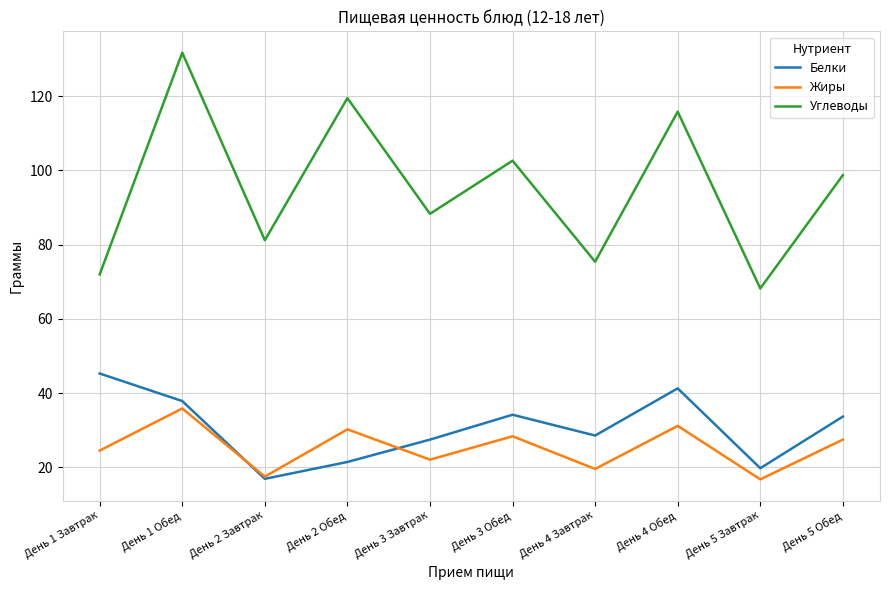

What position from the right is День 4 Завтрак?

4